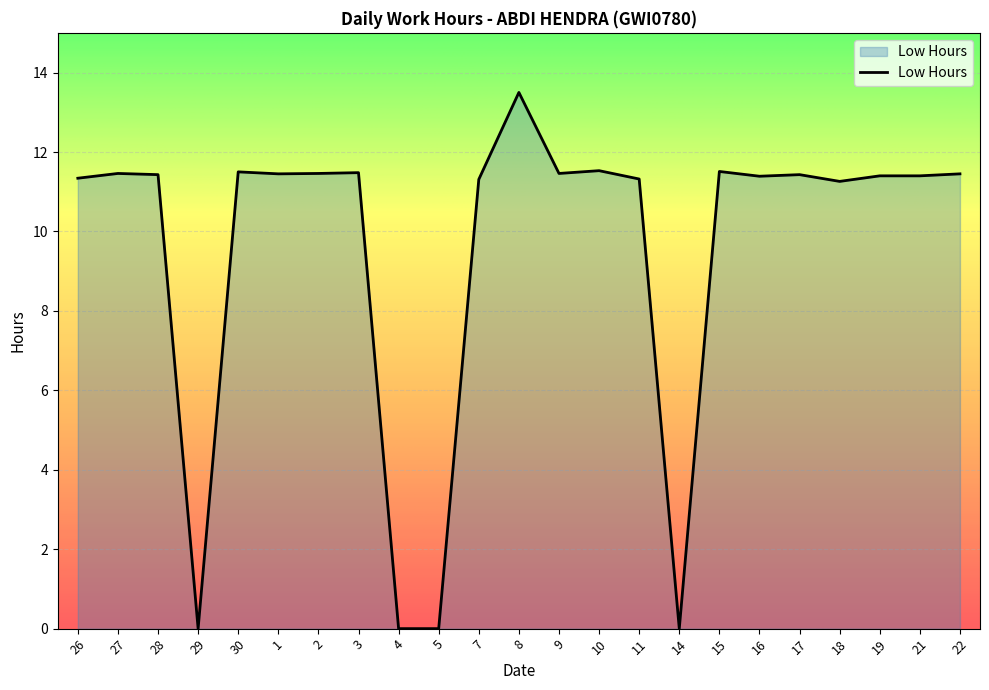

How many lines are shown in the chart?

1